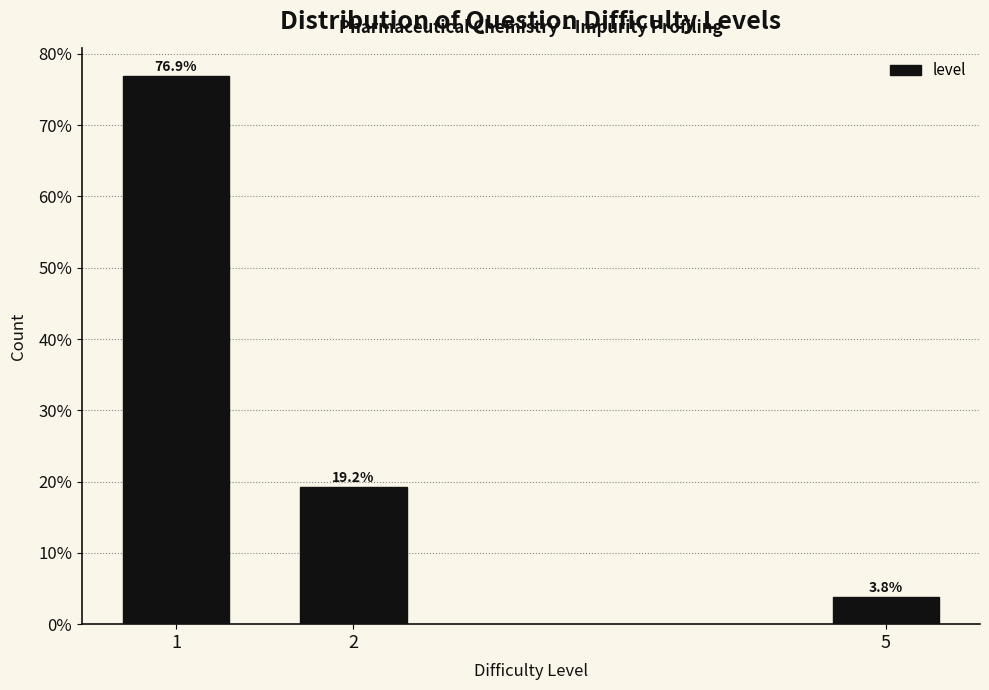

Reading right to left, transcribe all the data shown in this chart.

5=3.8	2=19.2	1=76.9